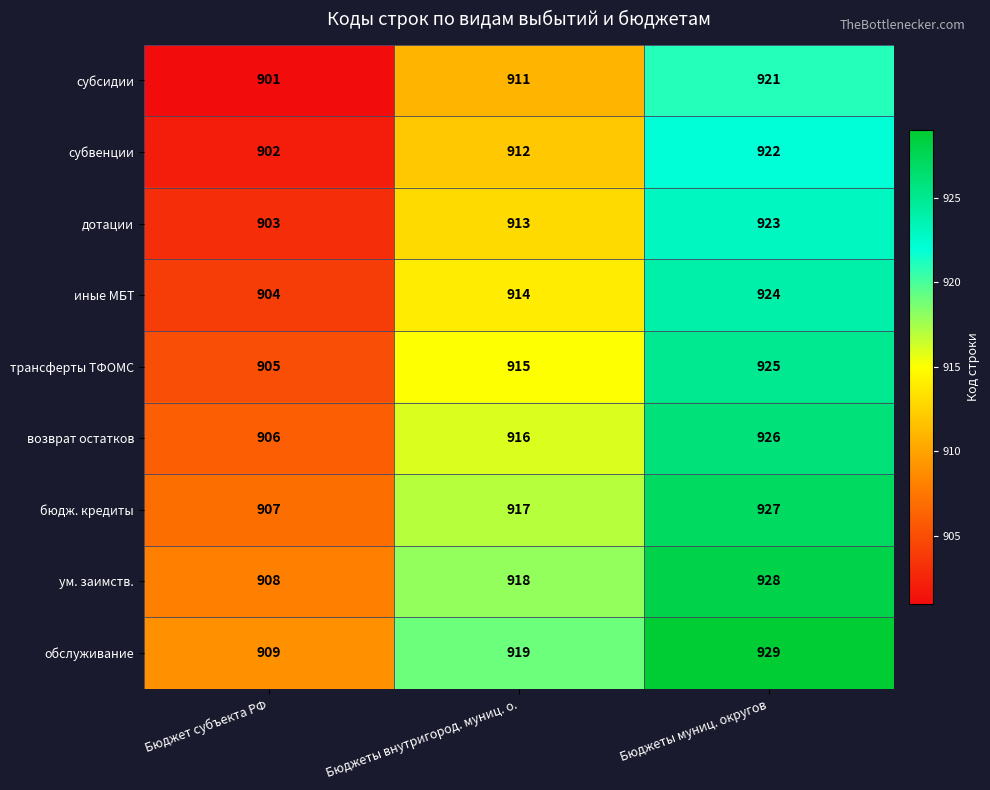

Is it true that обслуживание equals 207 at Бюджеты муниц. округов?

False